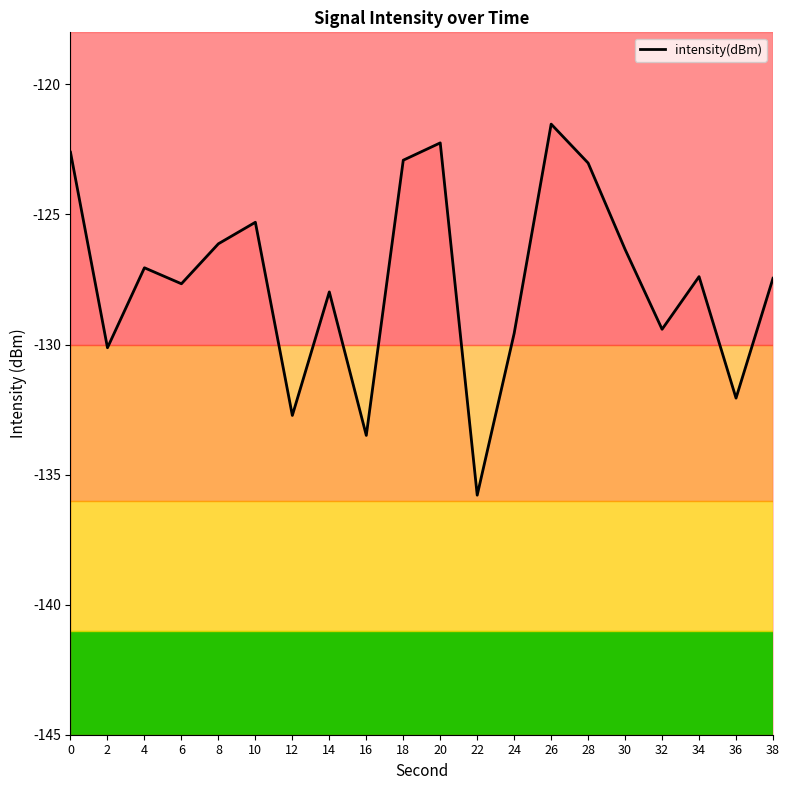

Rank the categories by value from highest to lowest.

26, 20, 0, 18, 28, 10, 8, 30, 4, 34, 38, 6, 14, 32, 24, 2, 36, 12, 16, 22